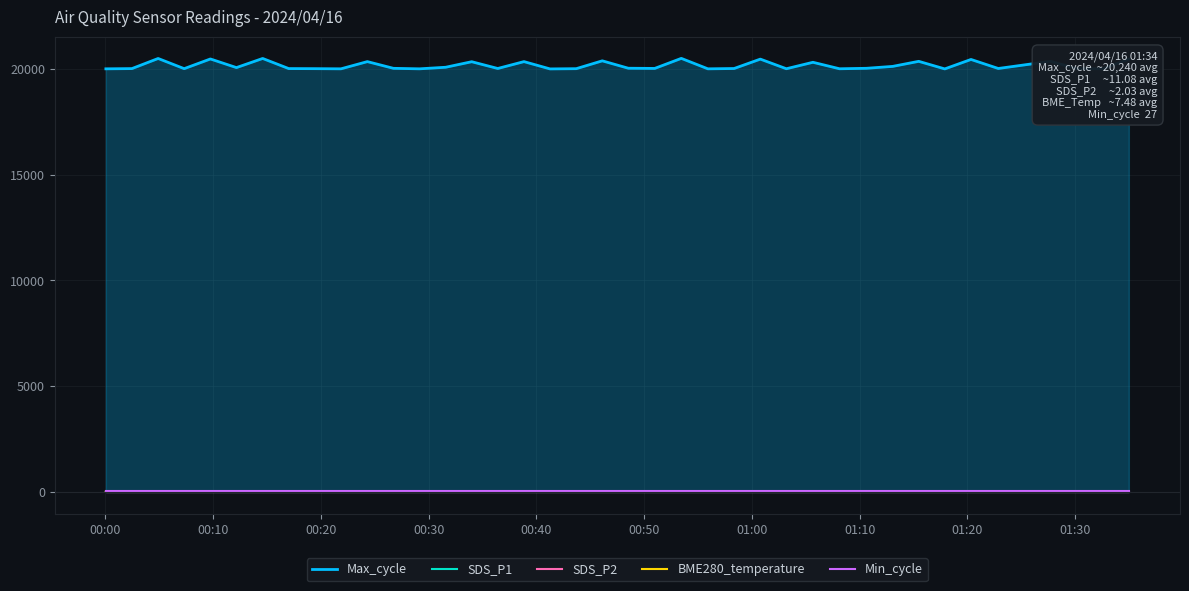

Which series has the largest range (max minus min)?

Max_cycle